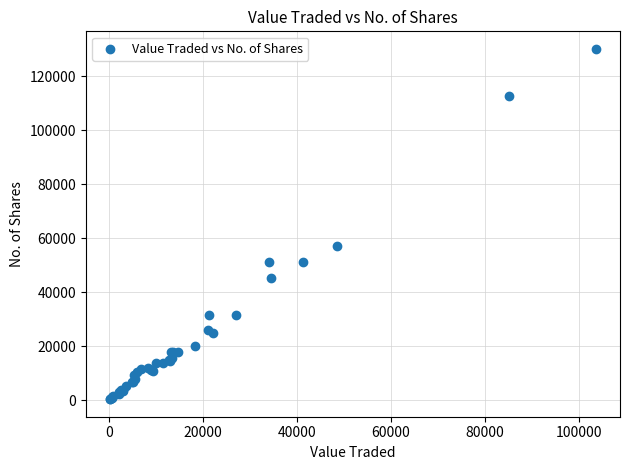

What Y value in the scatter plot is closest to 65249?

57203